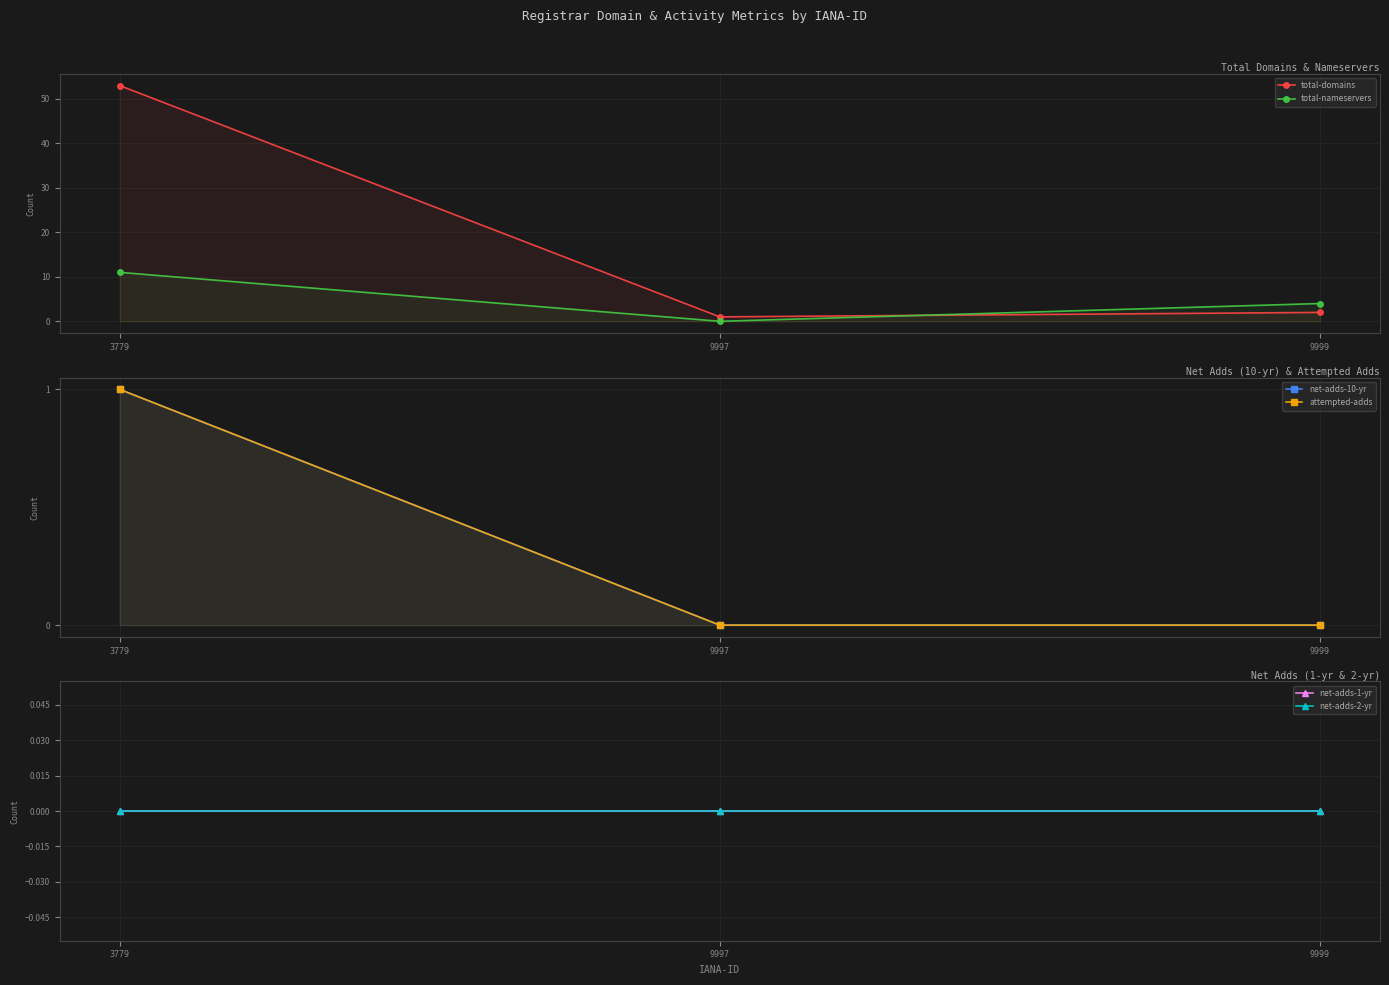

Is the value of total-nameservers at 9997 greater than the value of net-adds-1-yr at 9999?

No